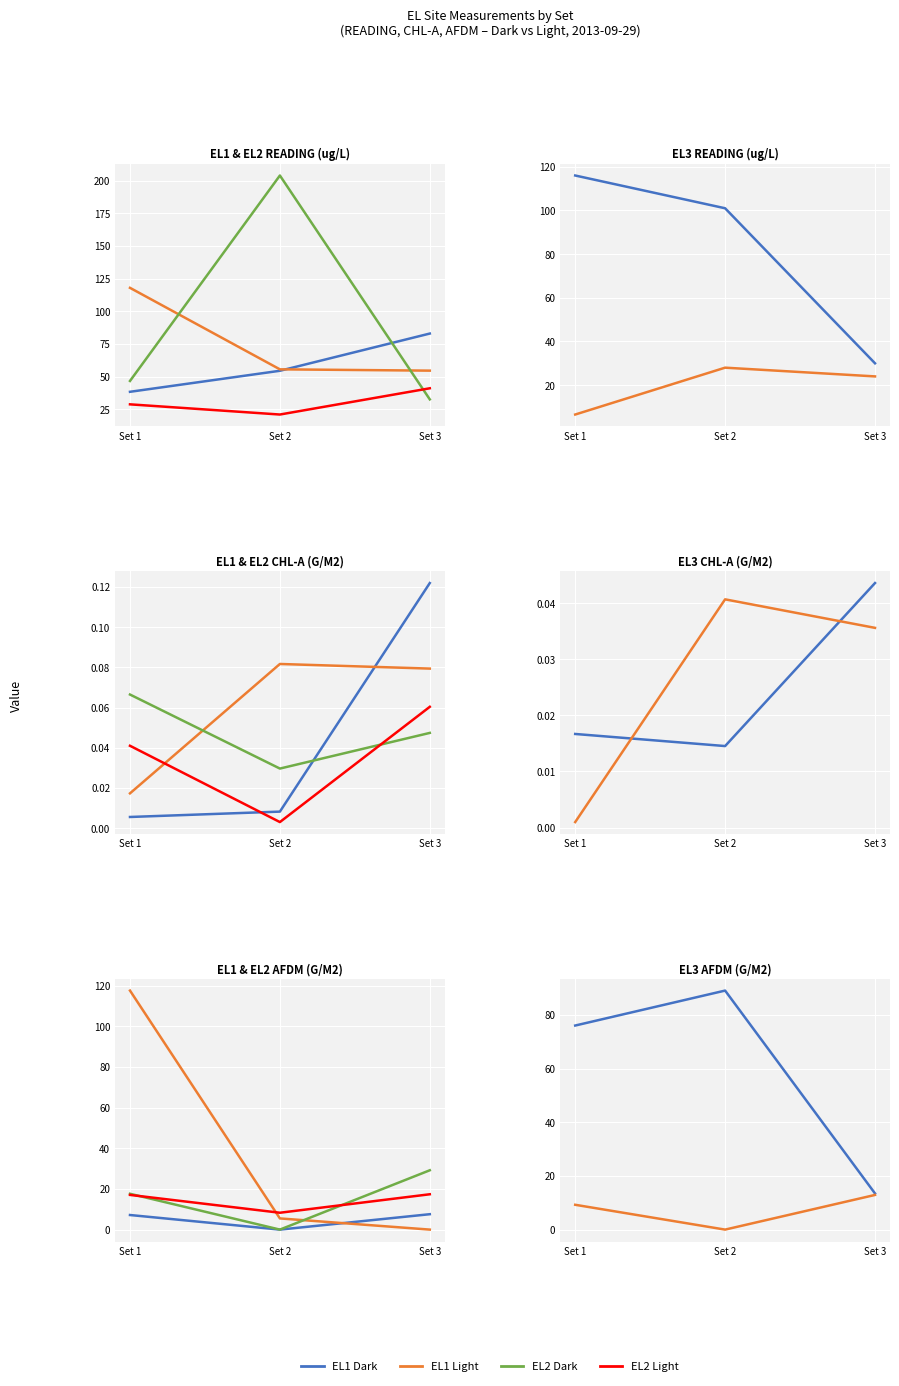

What is the total value across all series at Set 3?

211.3